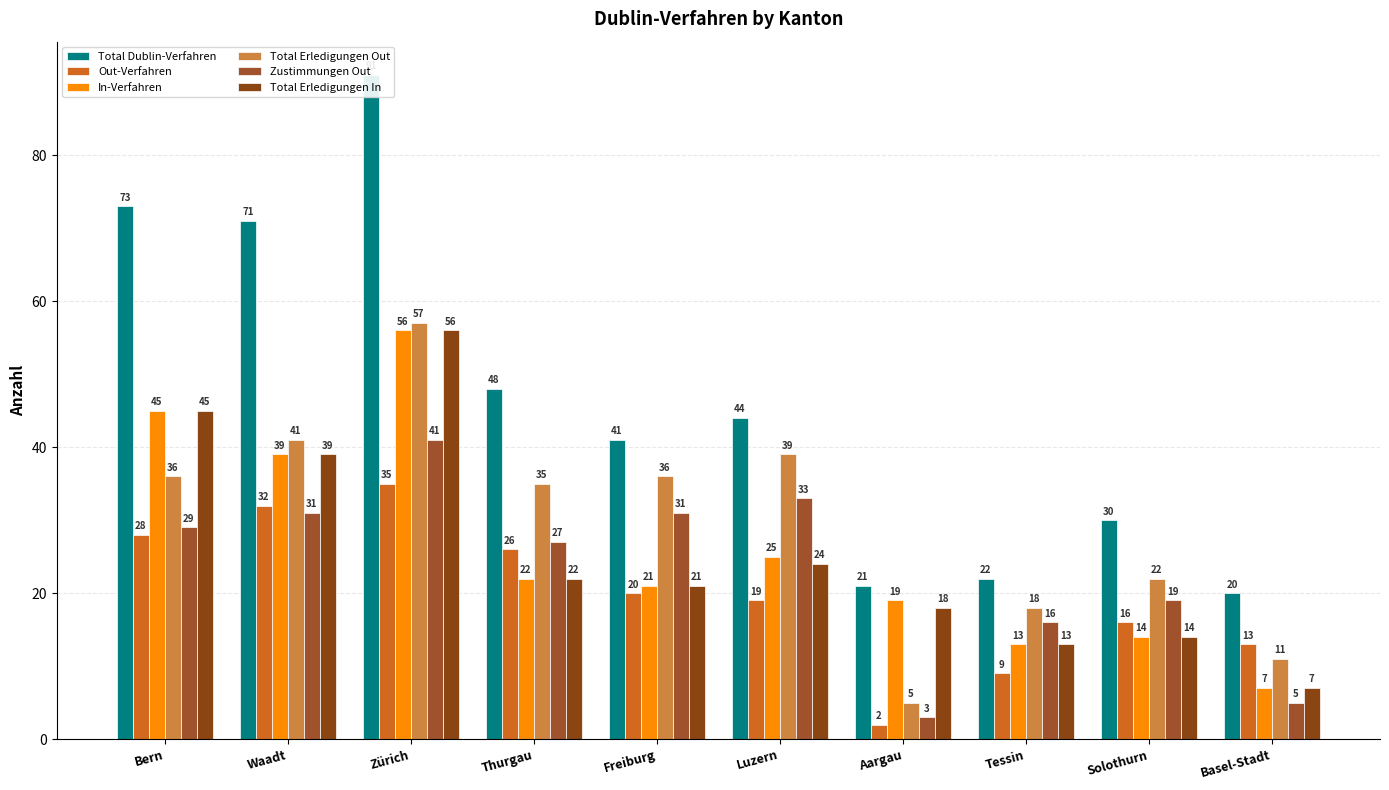

The value of Total Dublin-Verfahren at Solothurn is 7. True or false?

False